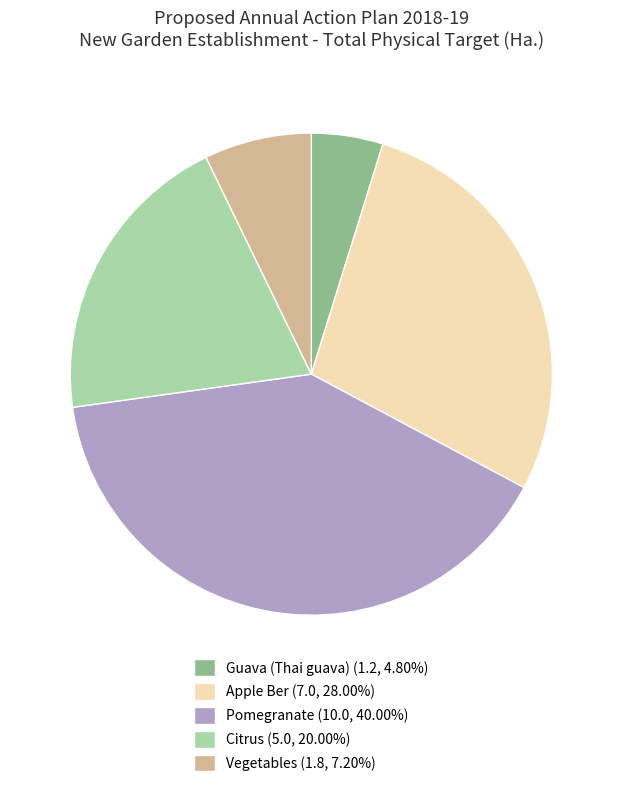

Is there any slice that represents more than half of the pie?

No